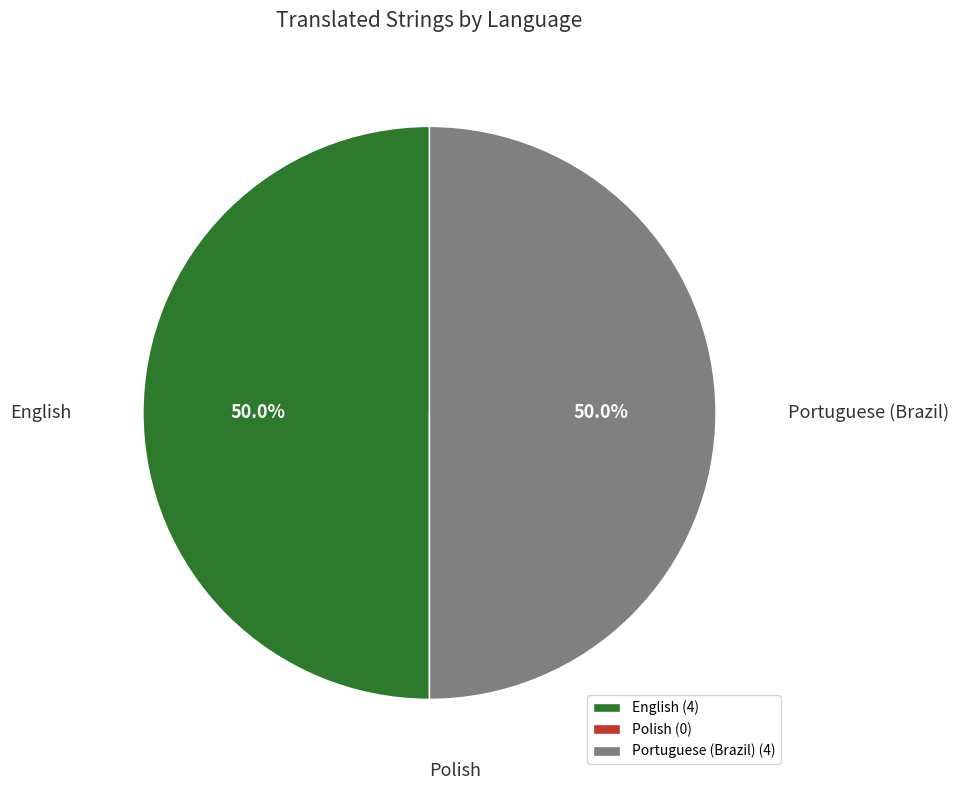

What percentage is NOT represented by English?

50.0%